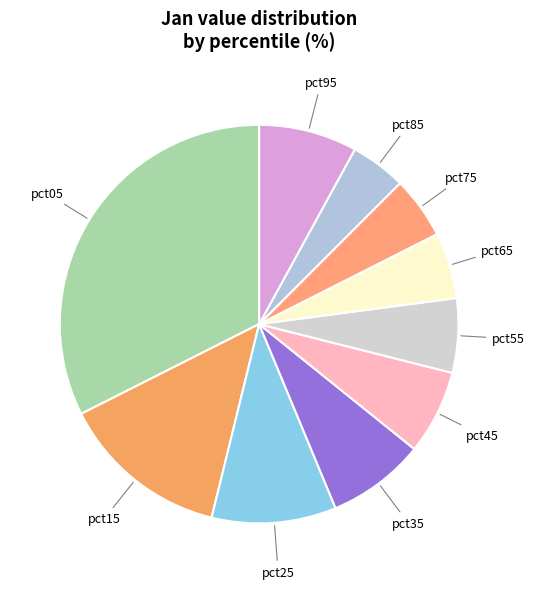

To the nearest percent, what is the average slice percentage?

10%